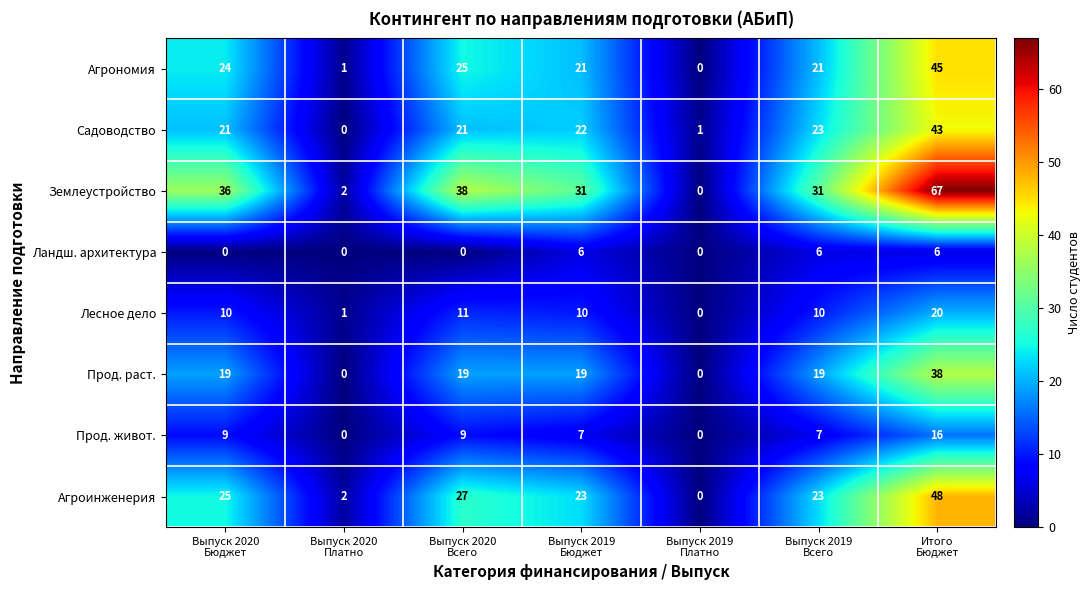

At how many categories does at least one series exceed 6?

5